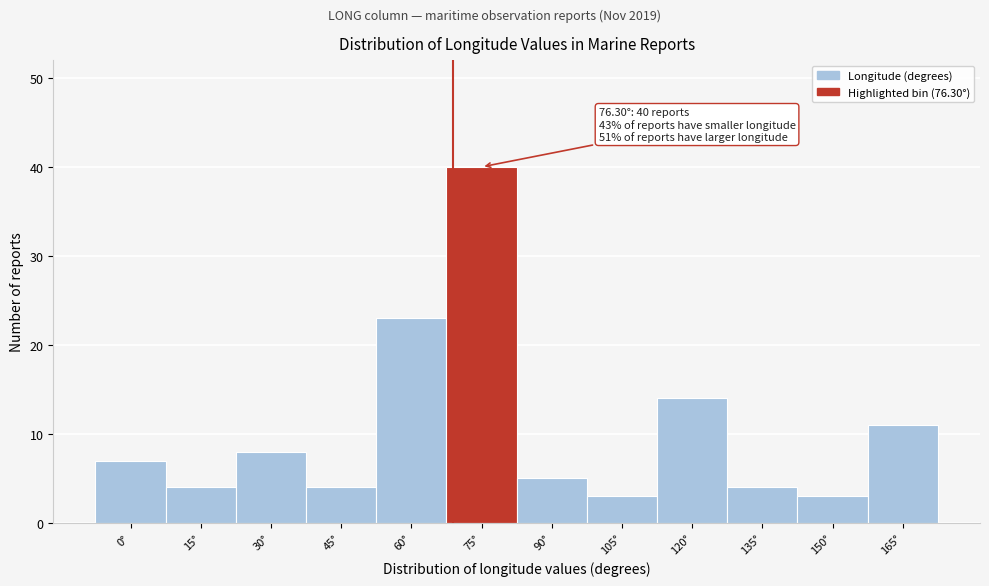

Reading left to right, what are all the values shown in this chart?

7	4	8	4	23	40	5	3	14	4	3	11